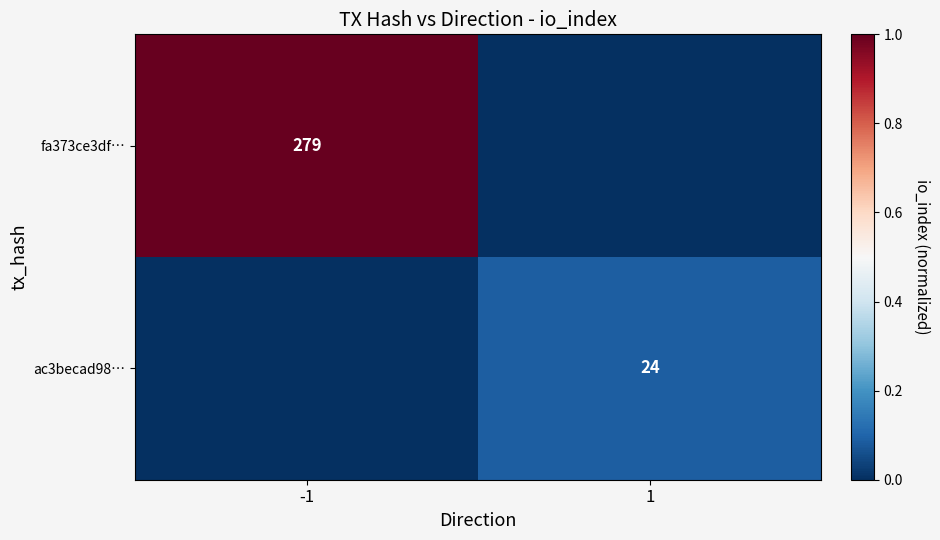

True or false: ac3becad98… has a value of 24 at 1.

True